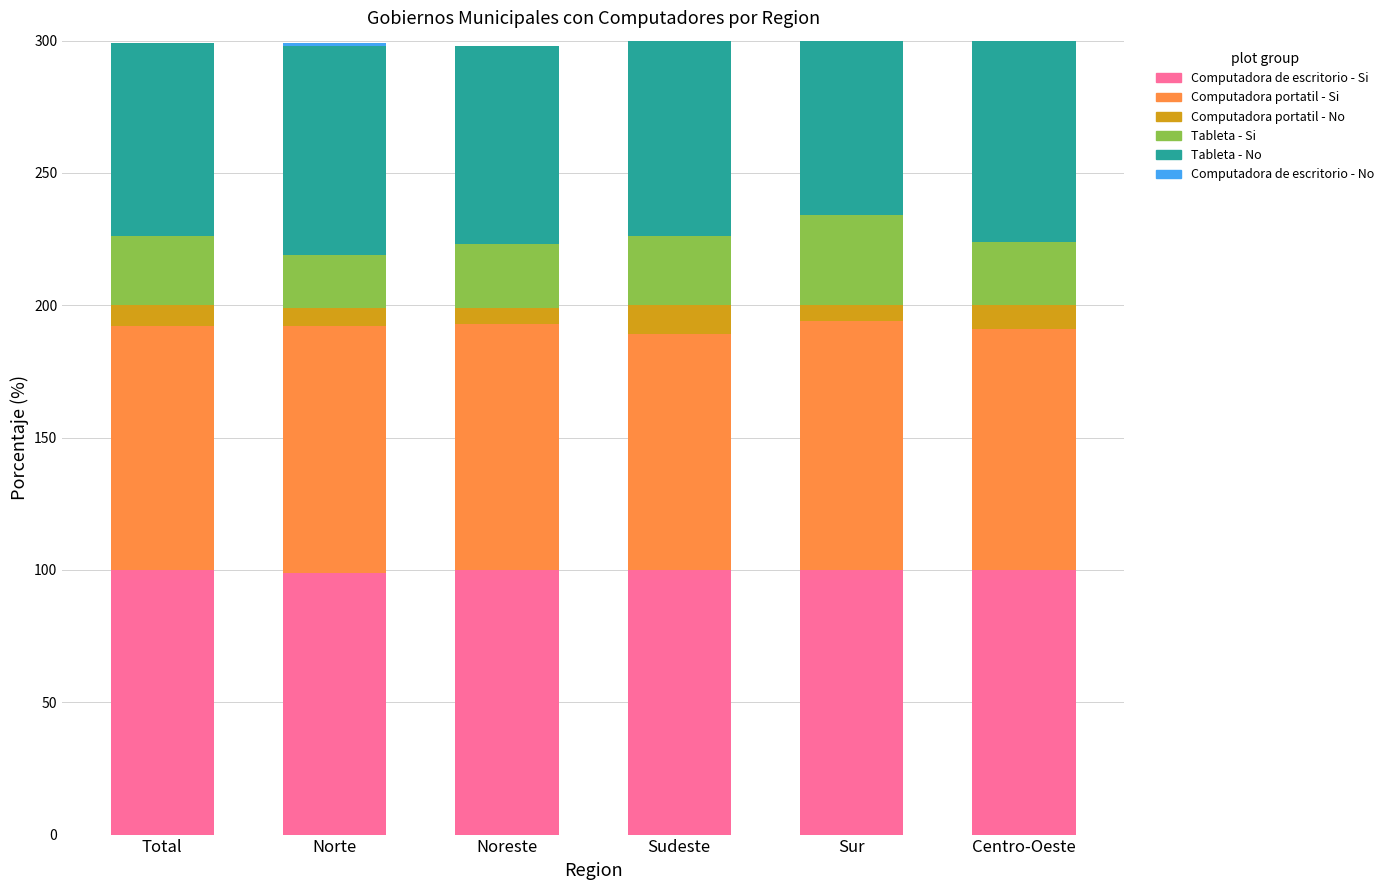

What is the approximate value of Computadora de escritorio - Si at Total?

100